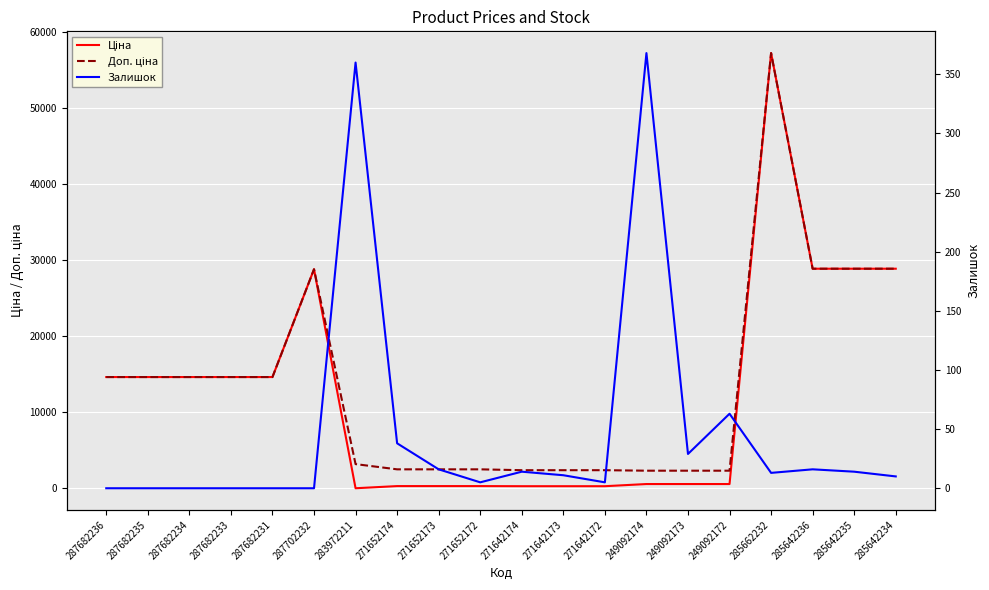

How many data points in Ціна are less than 14649?

10